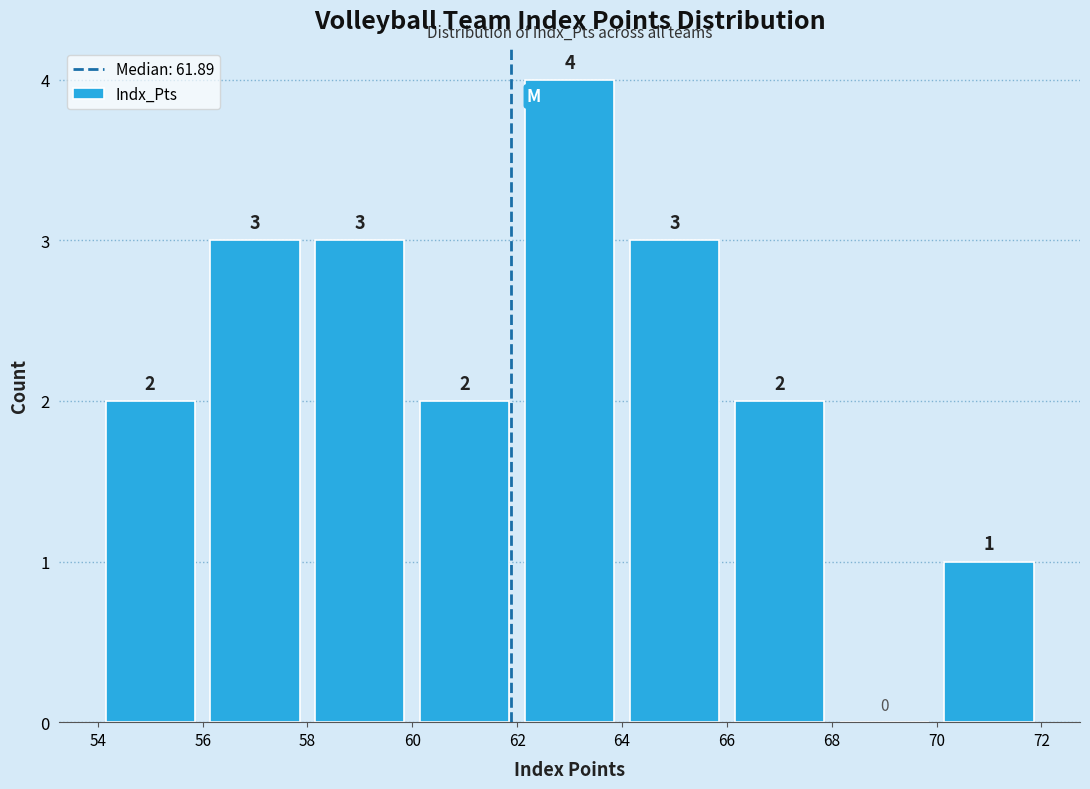

Over which range of the x-axis is the bar tallest?

62 to 64